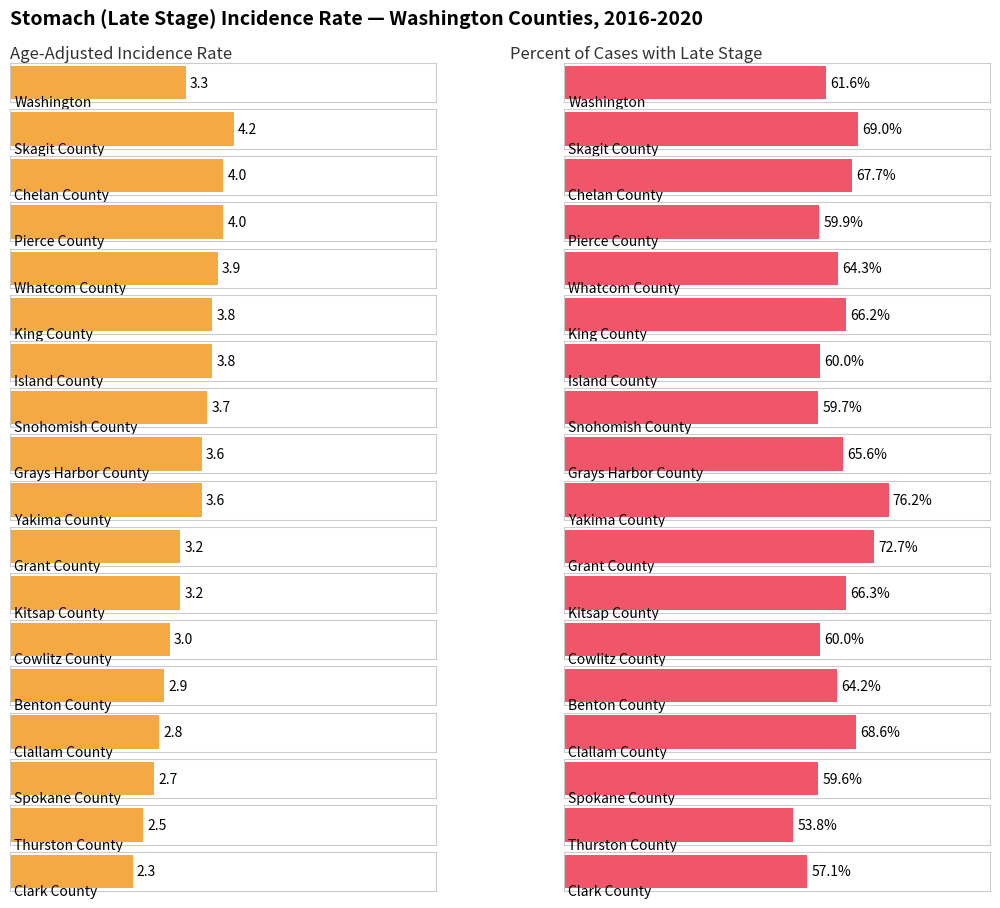

What position from the left is Skagit County?

2